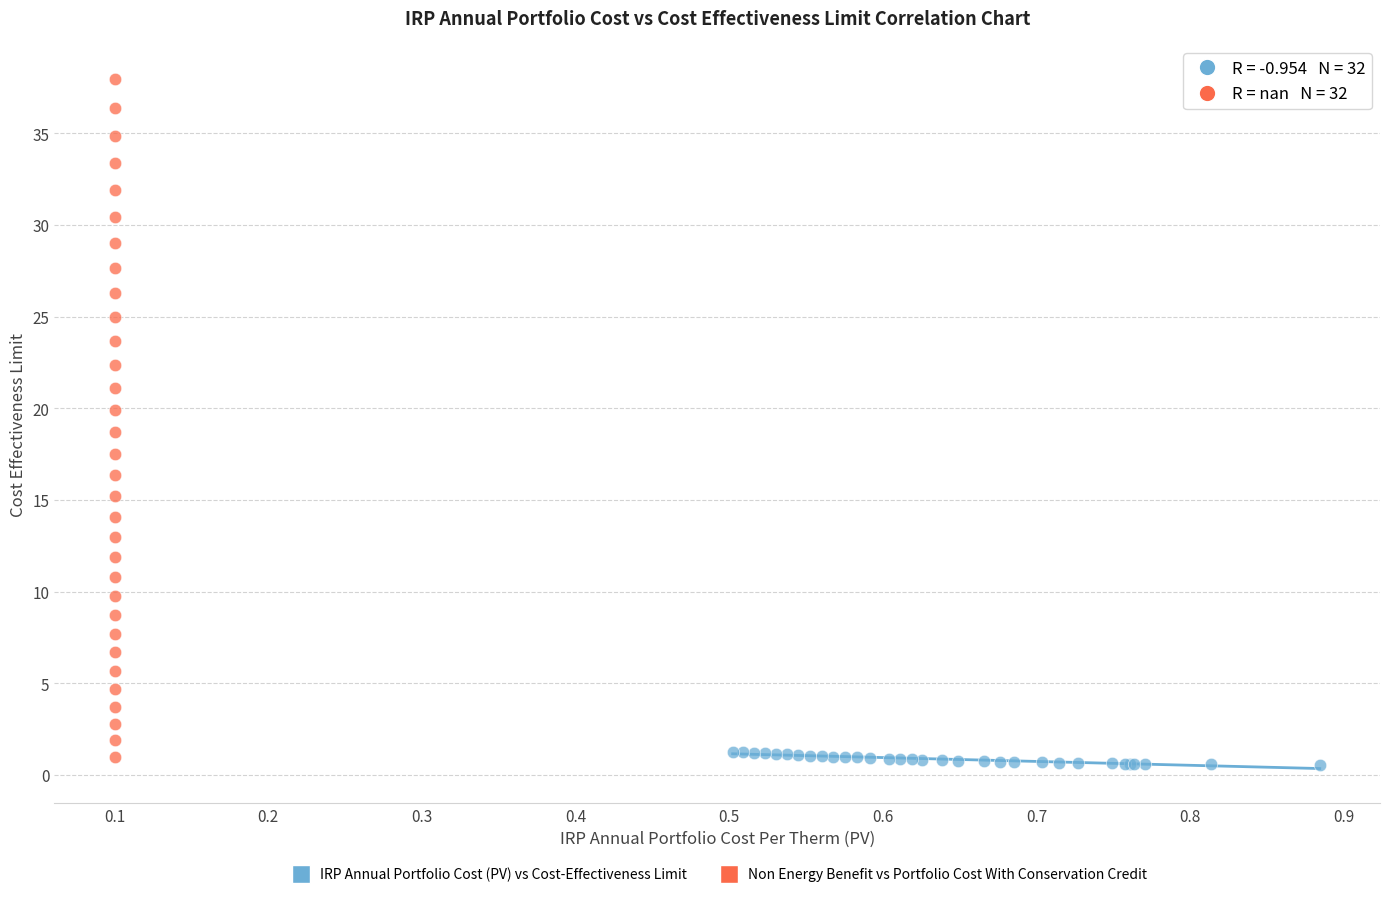

Which series reaches the maximum Y coordinate?

Non Energy Benefit vs Portfolio Cost With Conservation Credit